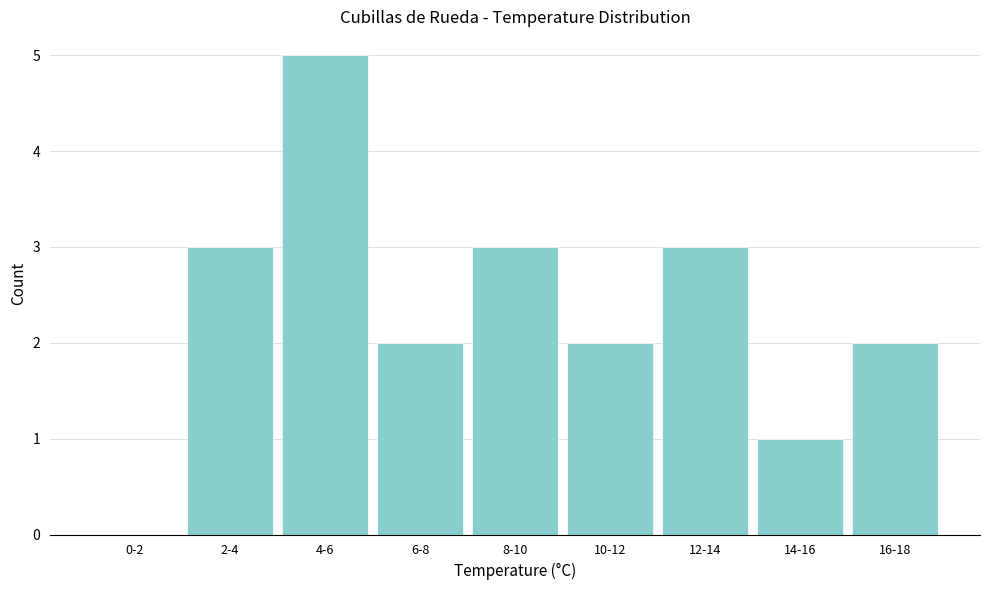

Reading left to right, list all the values displayed in this chart.

0-2=0	2-4=3	4-6=5	6-8=2	8-10=3	10-12=2	12-14=3	14-16=1	16-18=2